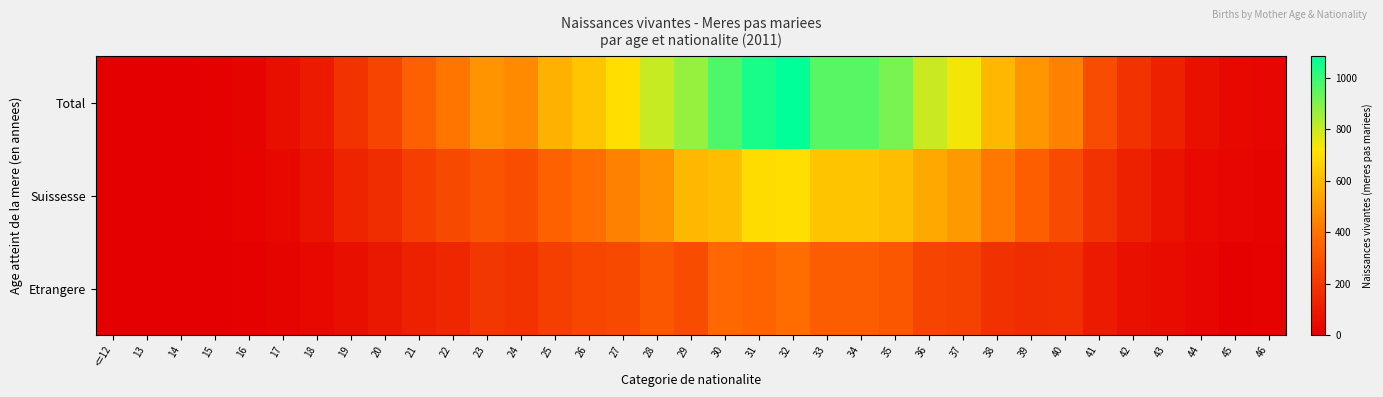

List the series in order of their peak value, highest first.

Total, Suissesse, Etrangere